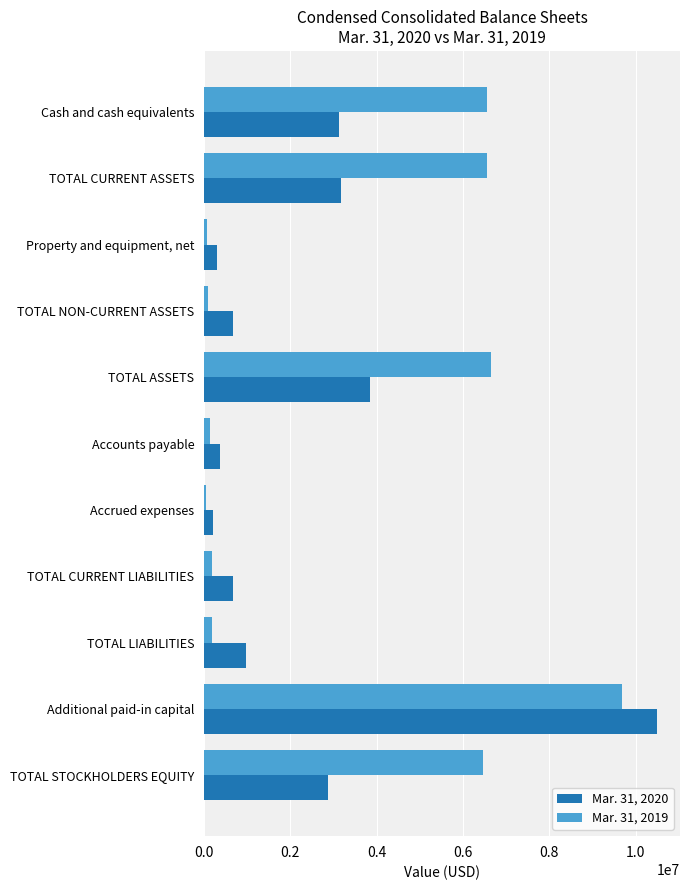

Is it true that Mar. 31, 2019 equals 2572929 at TOTAL ASSETS?

False